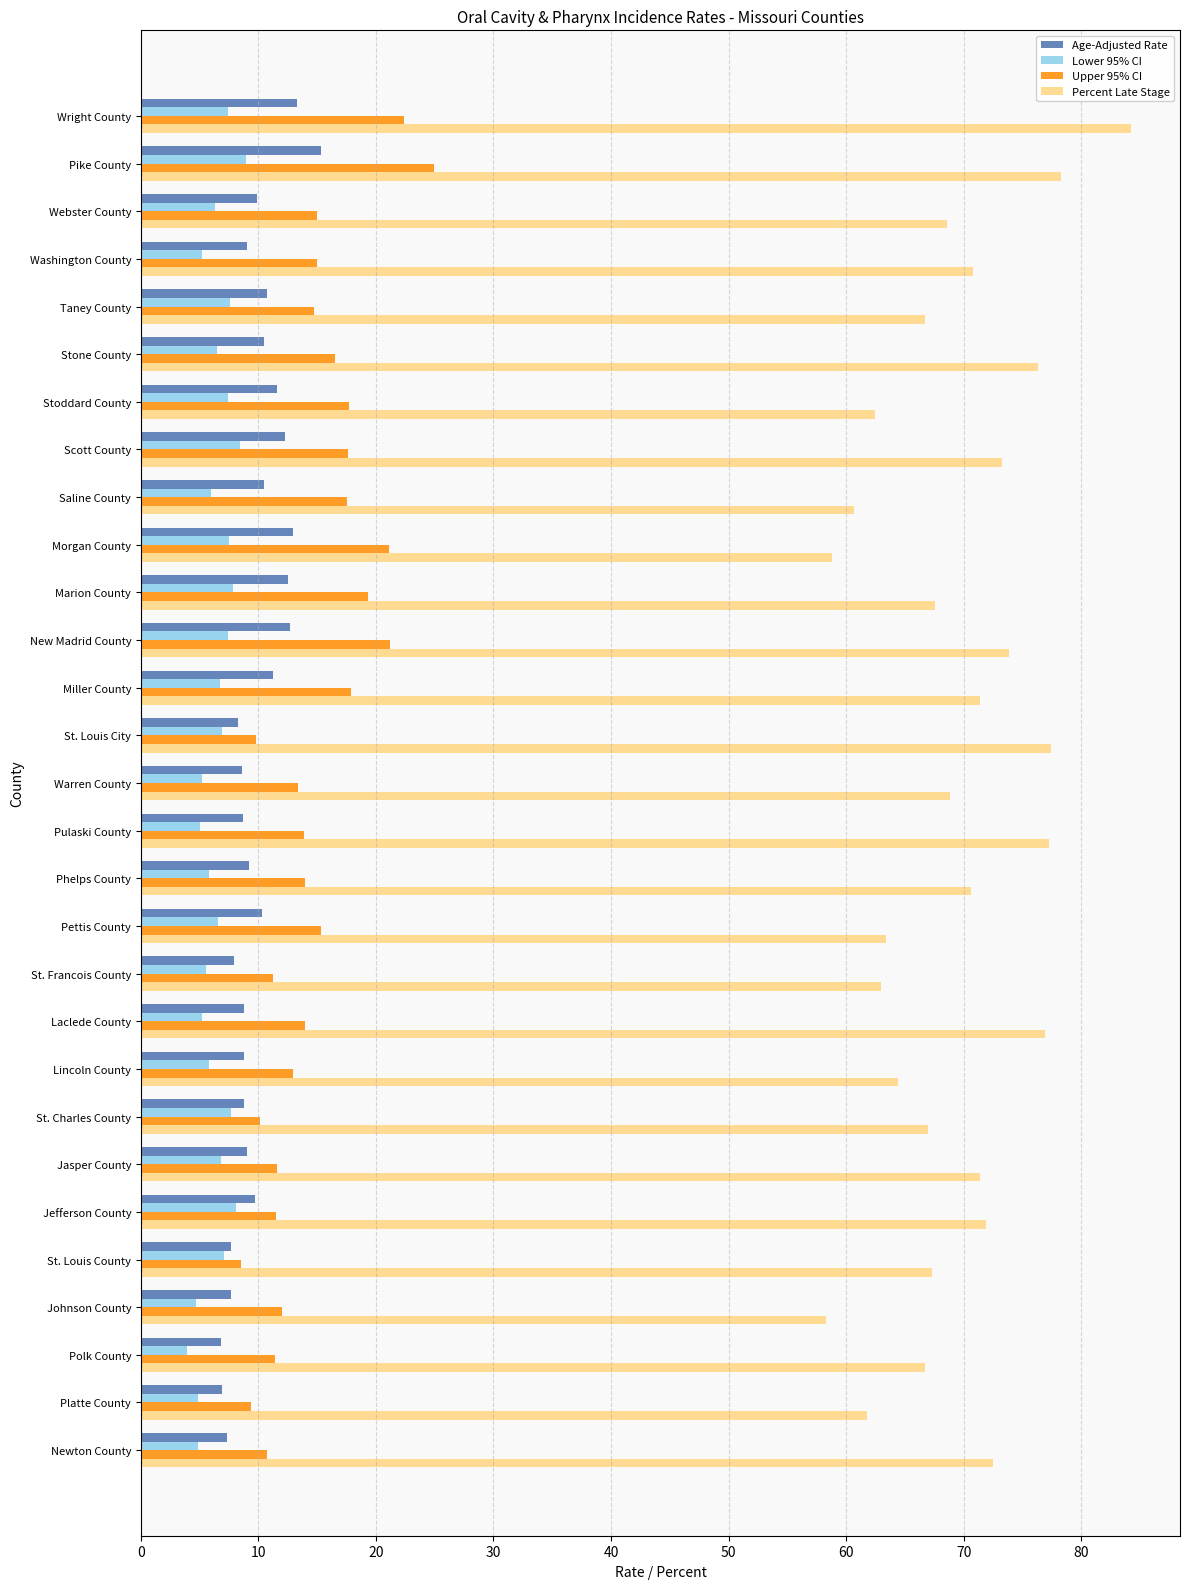

What is the difference between the maximum and minimum values in the Percent Late Stage series?

25.9